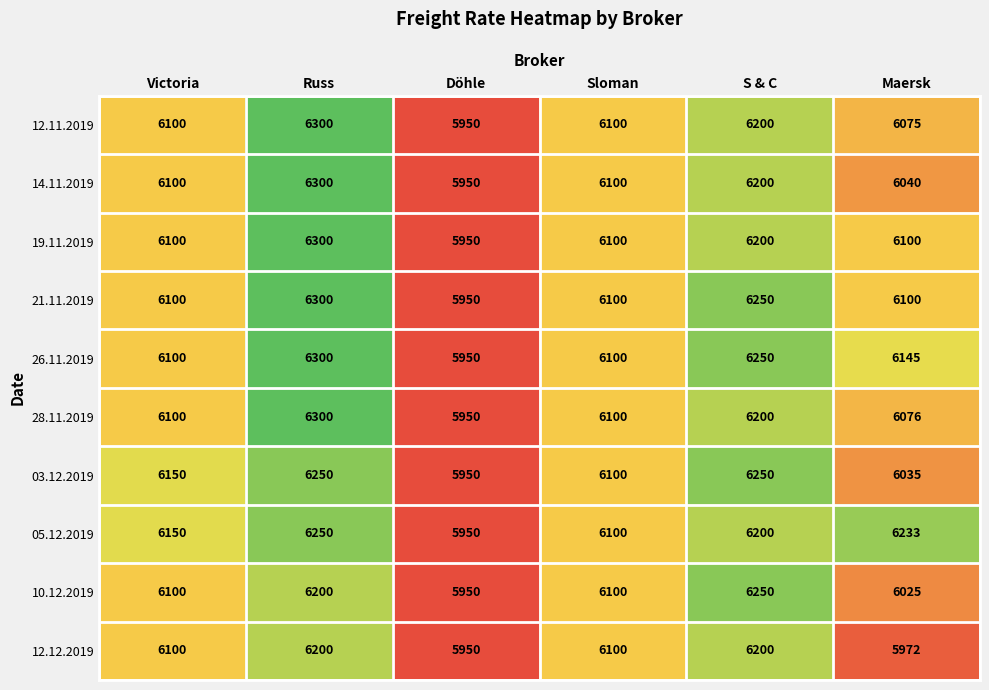

Which series has the largest total across all categories?

05.12.2019